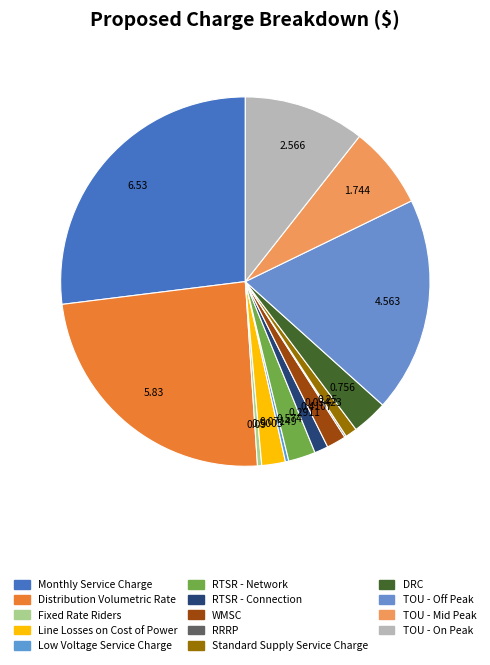

How many segments does this pie chart have?

14